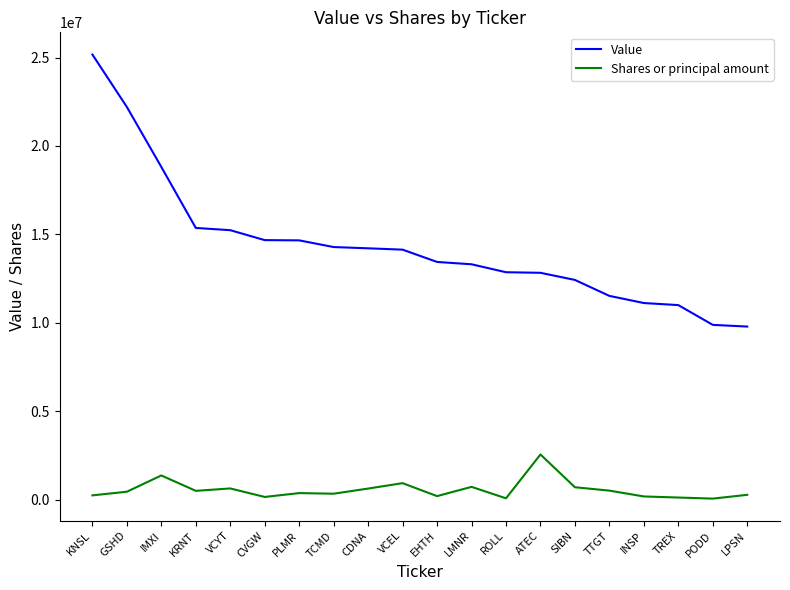

Which series has the largest range (max minus min)?

Value